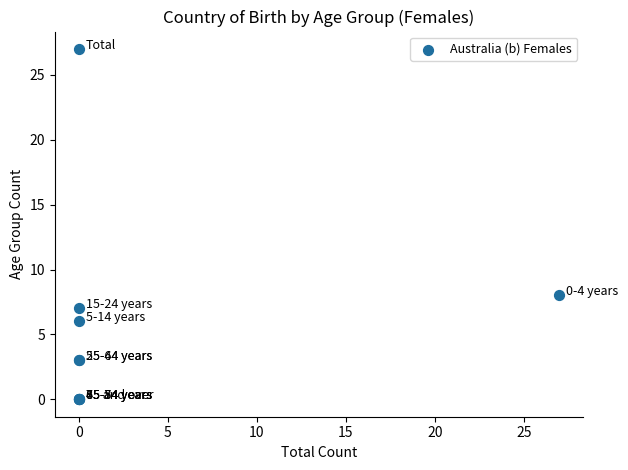

What Y value in the scatter plot is closest to 13?

8